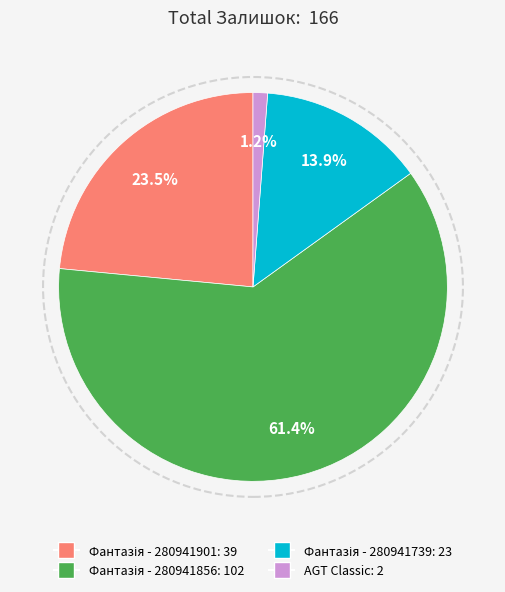

Which category has the smallest portion of the pie?

AGT Classic: 2